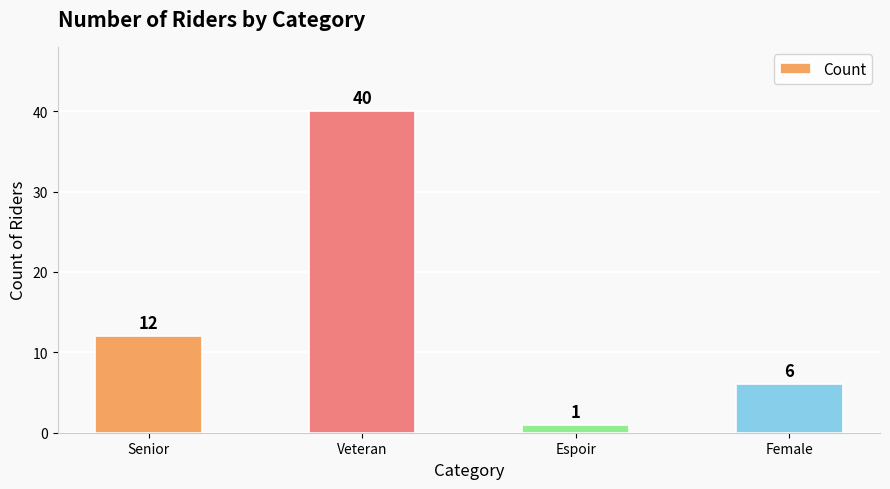

Reading left to right, extract all data points from this chart.

12	40	1	6